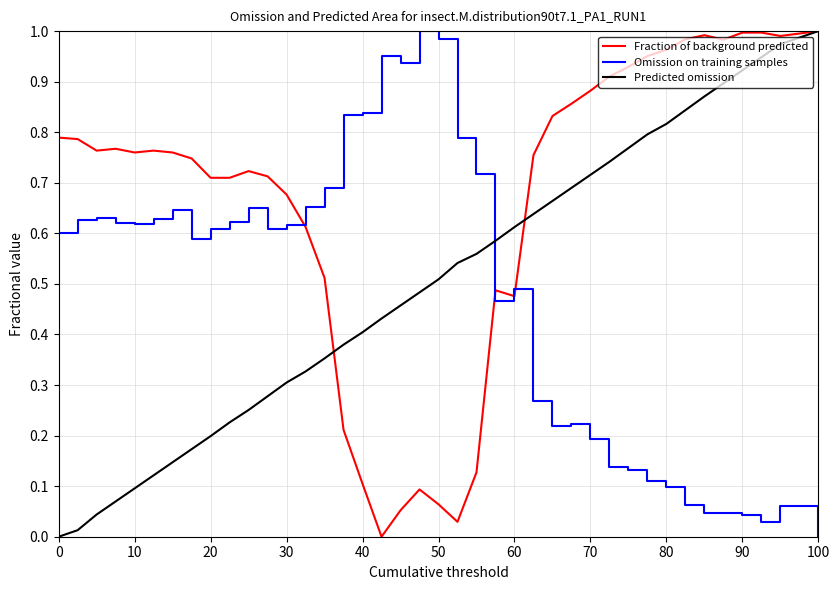

Which series has the largest total across all categories?

Fraction of background predicted